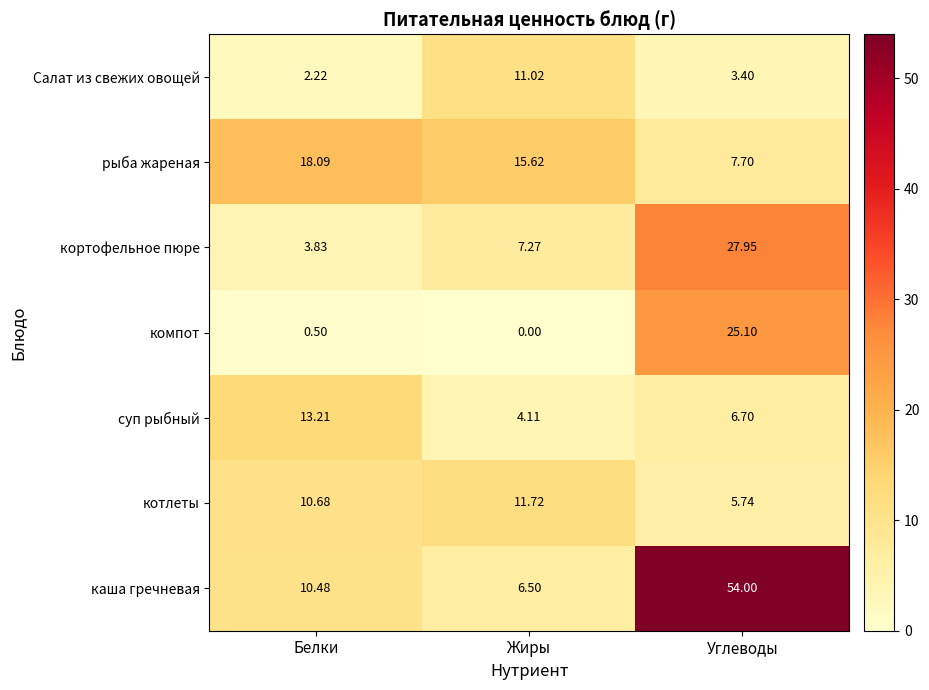

At which label does кортофельное пюре reach its minimum?

Белки